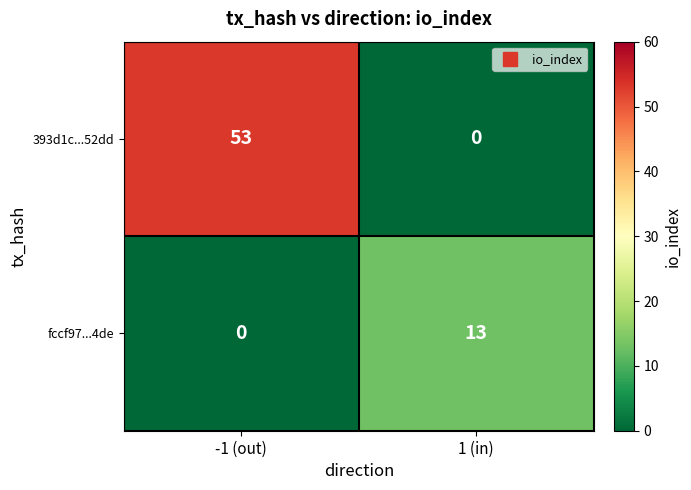

Which series has the largest total across all categories?

393d1c...52dd